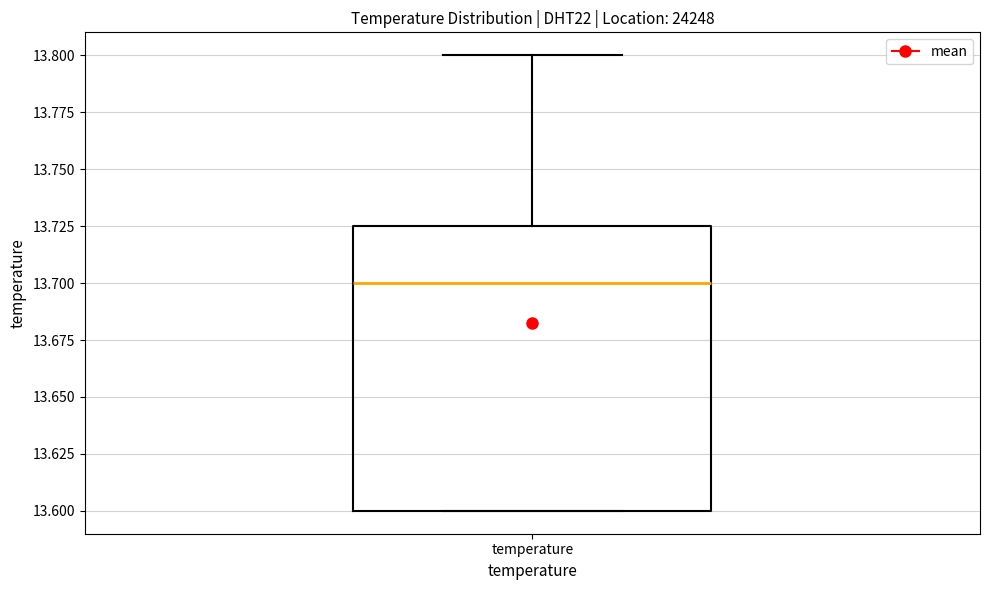

Where does the median line of the box for temperature sit on the y-axis? The values are not printed on the chart, so give them approximately, as read against the axis.

13.700